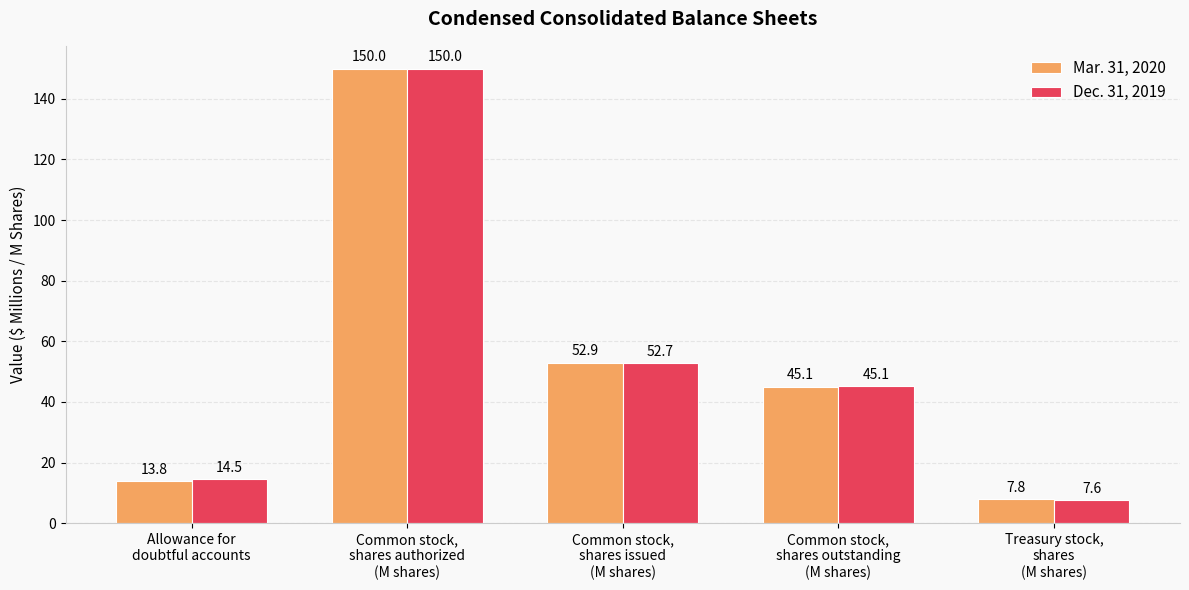

What is the smallest value displayed?

7.6